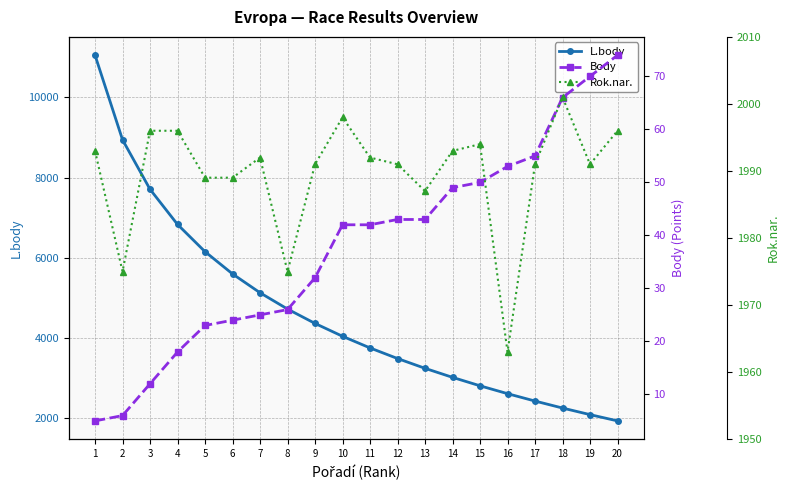

How many times do Rok.nar. and L.body cross each other?

1